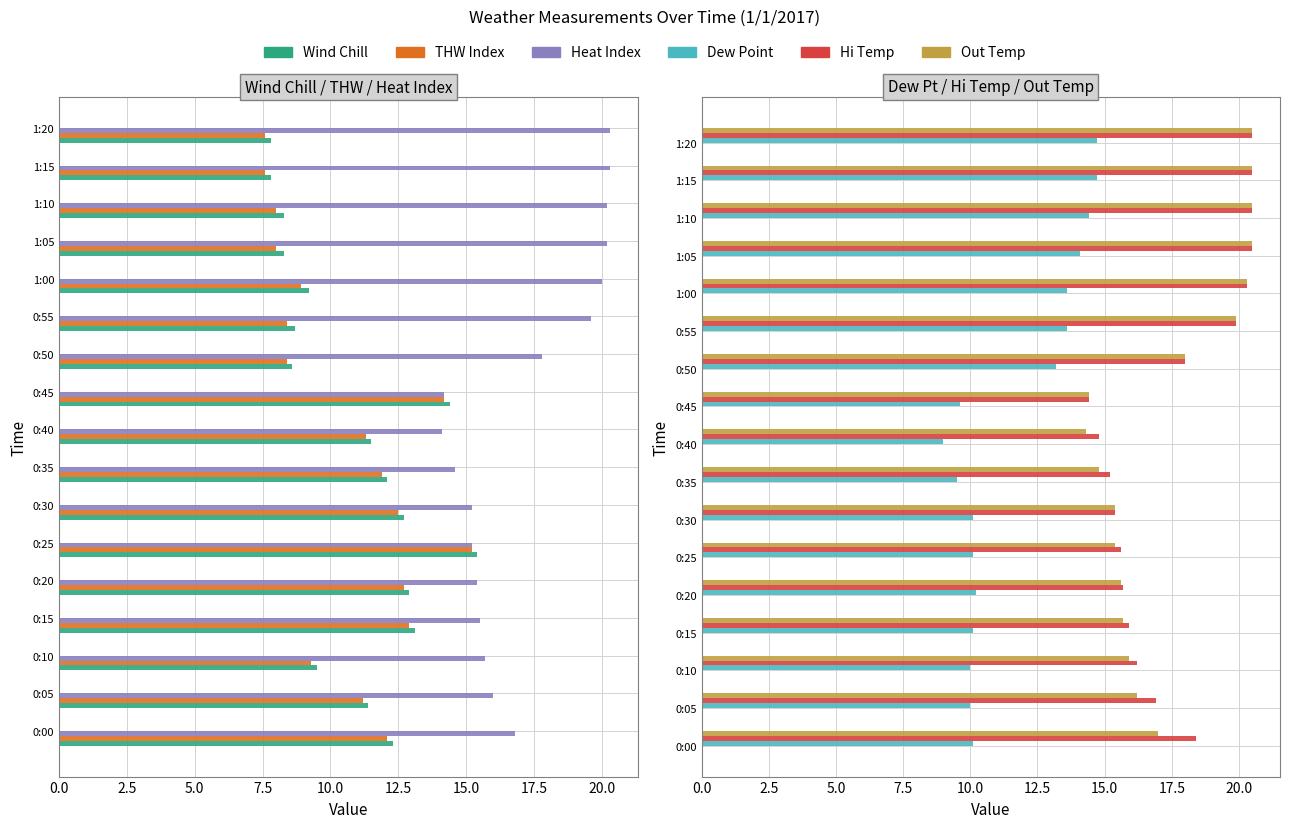

Count the number of data series in this chart.

6